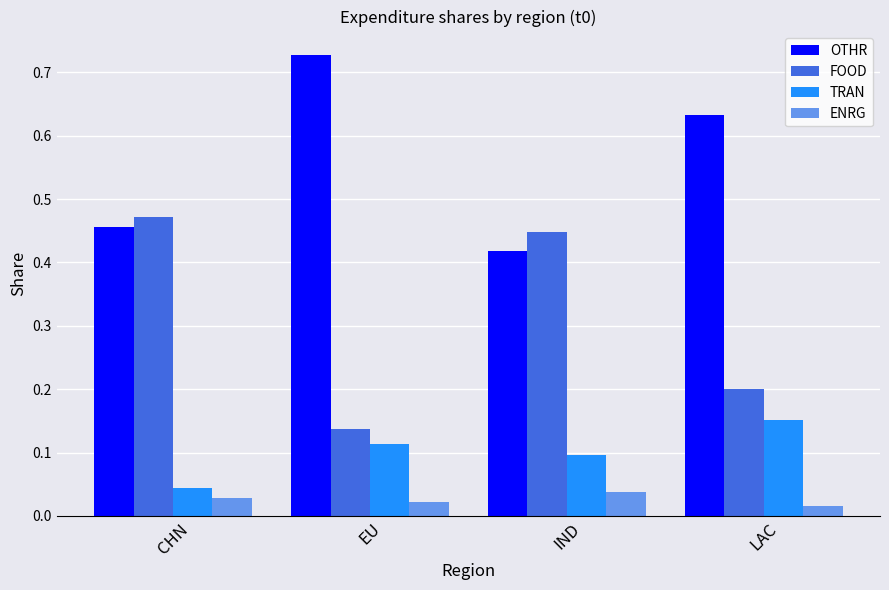

How many bars are there in each group?

4